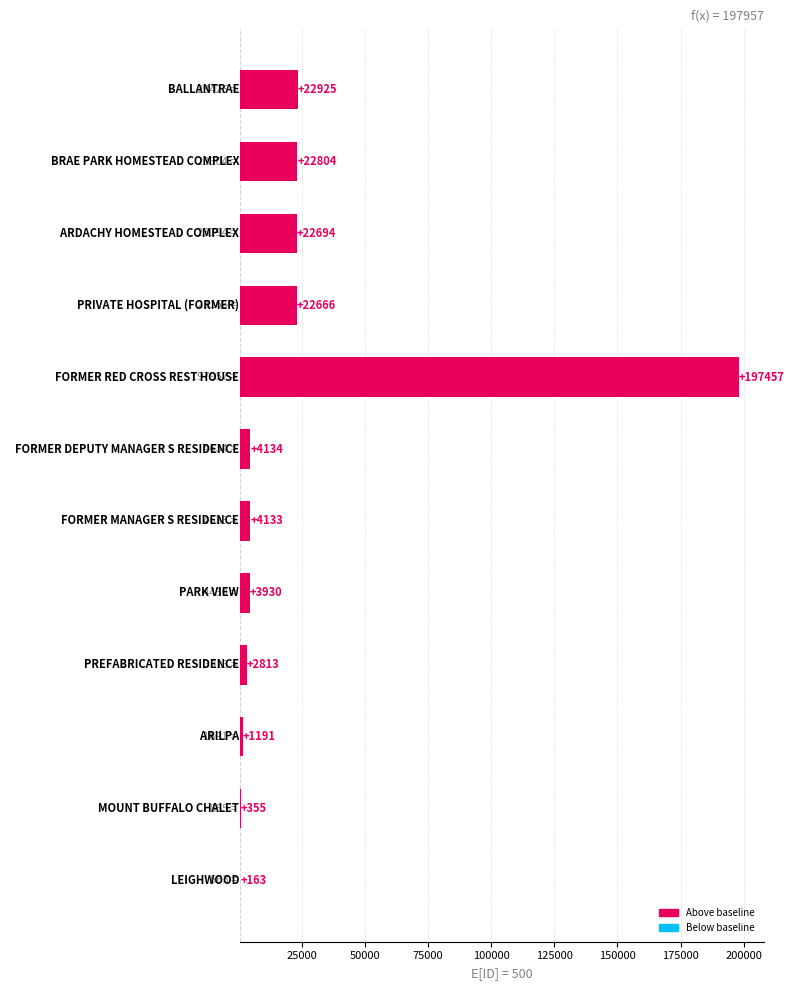

What is the minimum value shown in the chart?

163